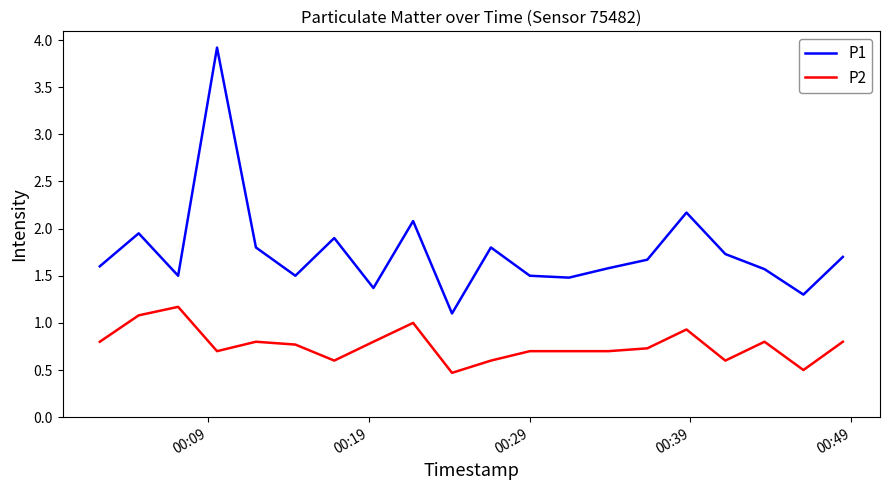

Which series has the largest total across all categories?

P1